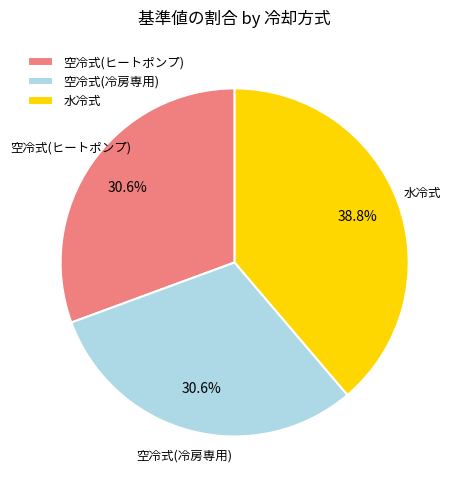

How many segments does this pie chart have?

3